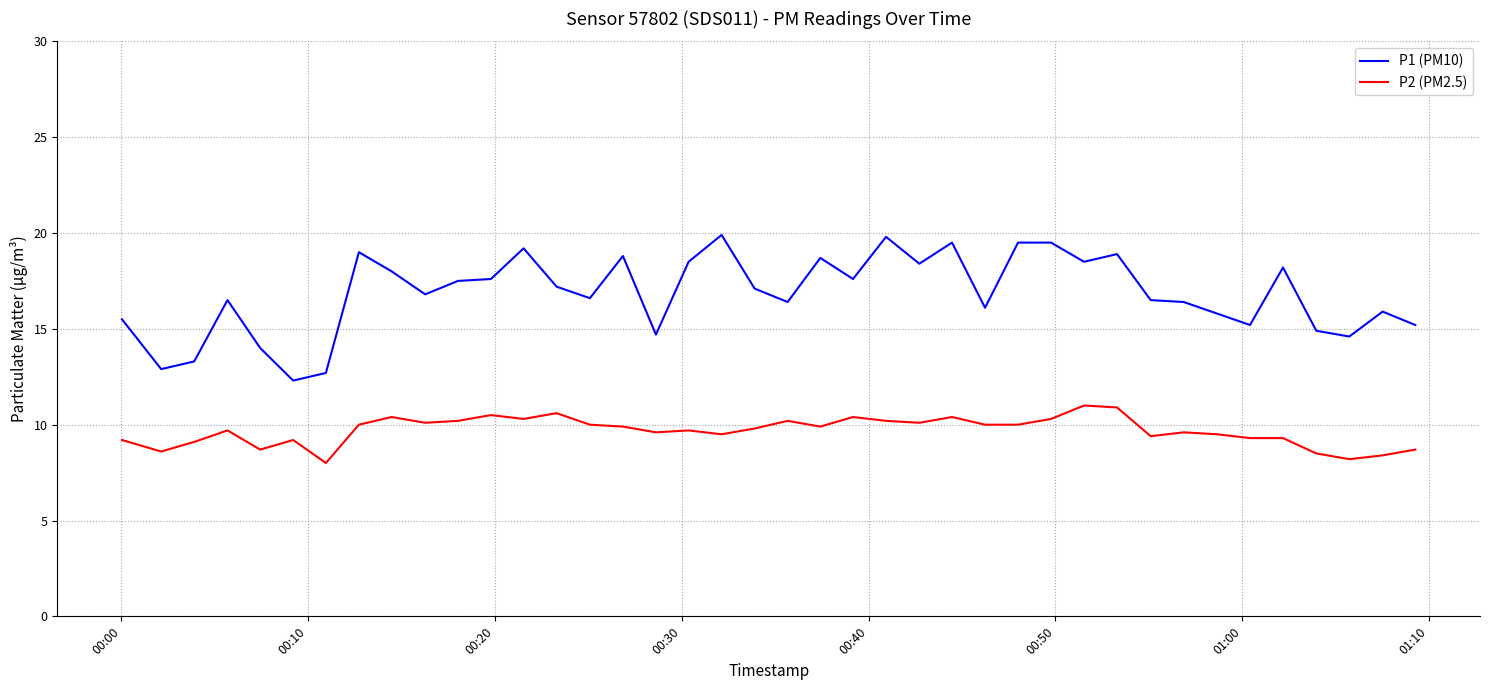

True or false: P2 (PM2.5) has more than 2 points higher than both neighbors.

True